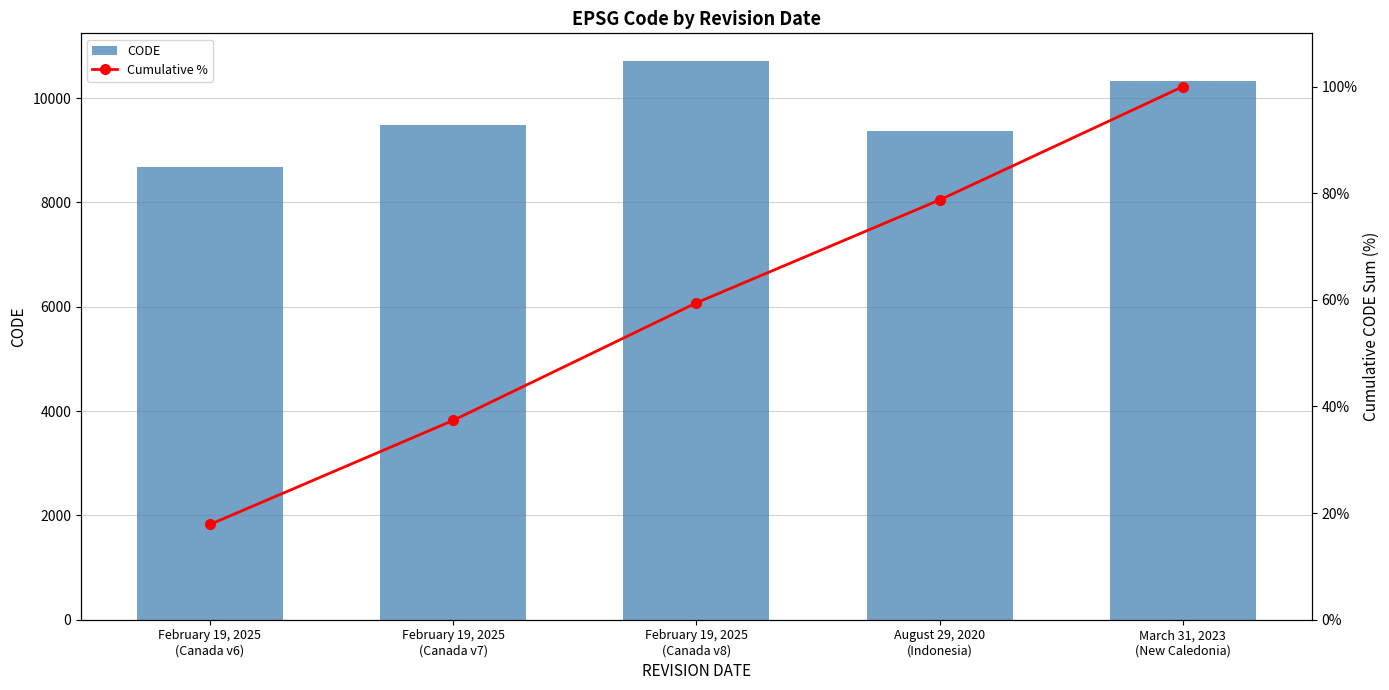

Rank the series by their average value, from highest to lowest.

CODE, Cumulative %